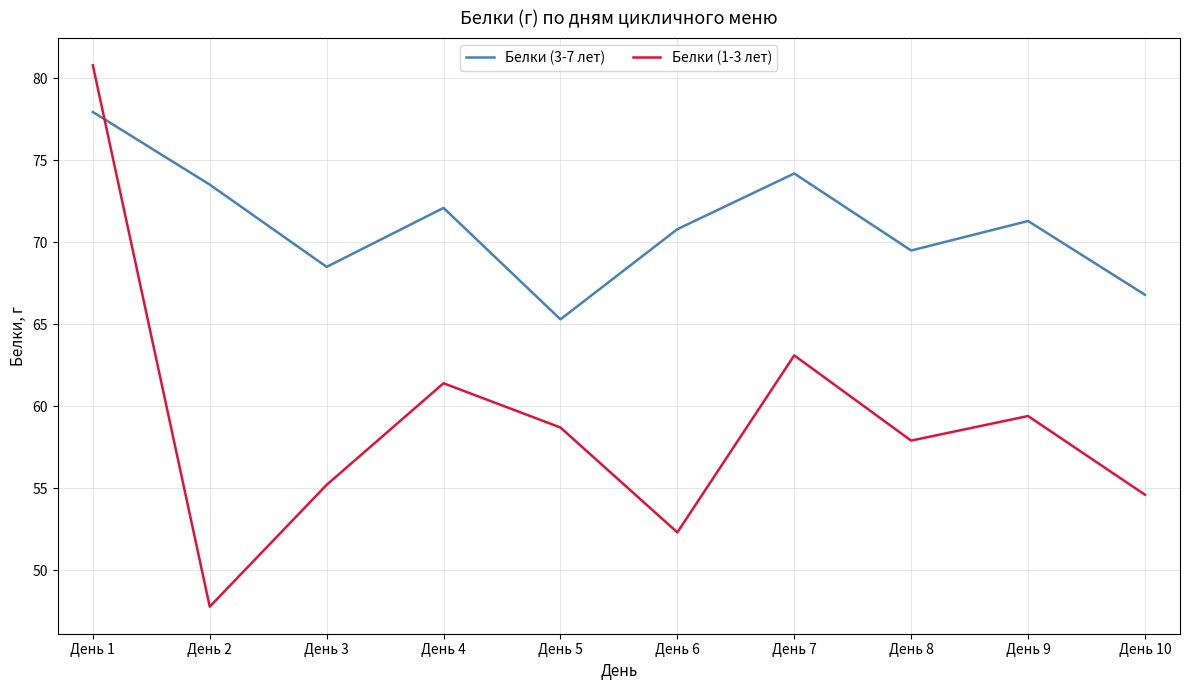

What is the difference between the second highest and second lowest values in the Белки (1-3 лет) series?

10.8